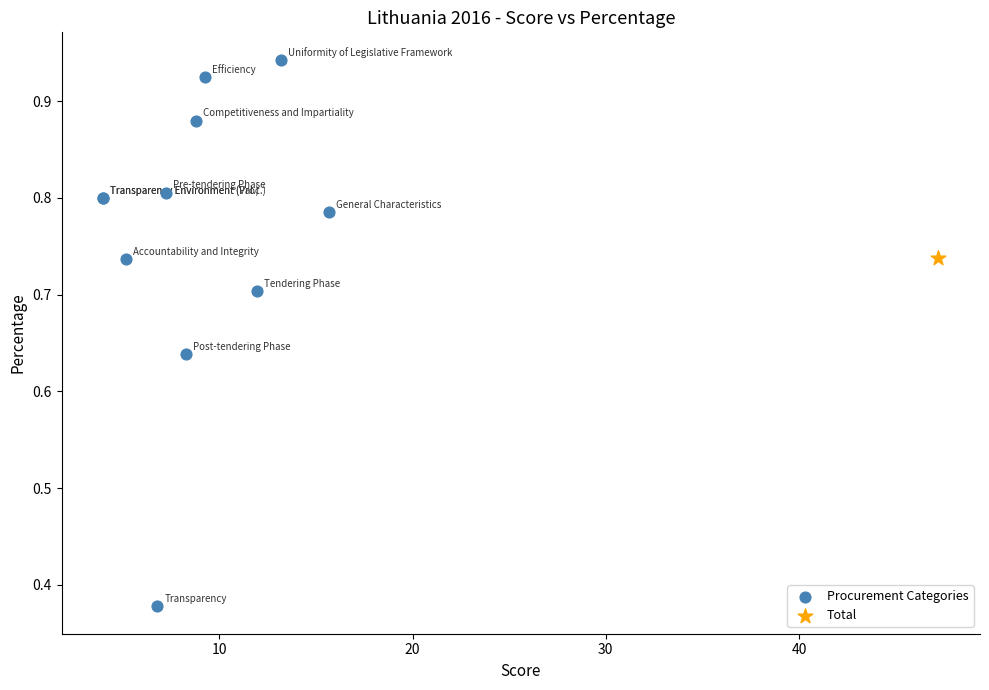

What are all the series names shown in the legend?

Procurement Categories, Total